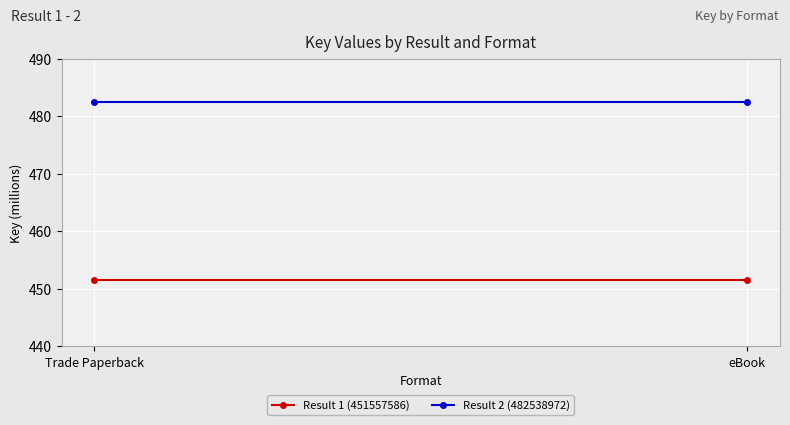

What is the sum of the Result 1 (451557586) values at Trade Paperback and eBook?

903.1